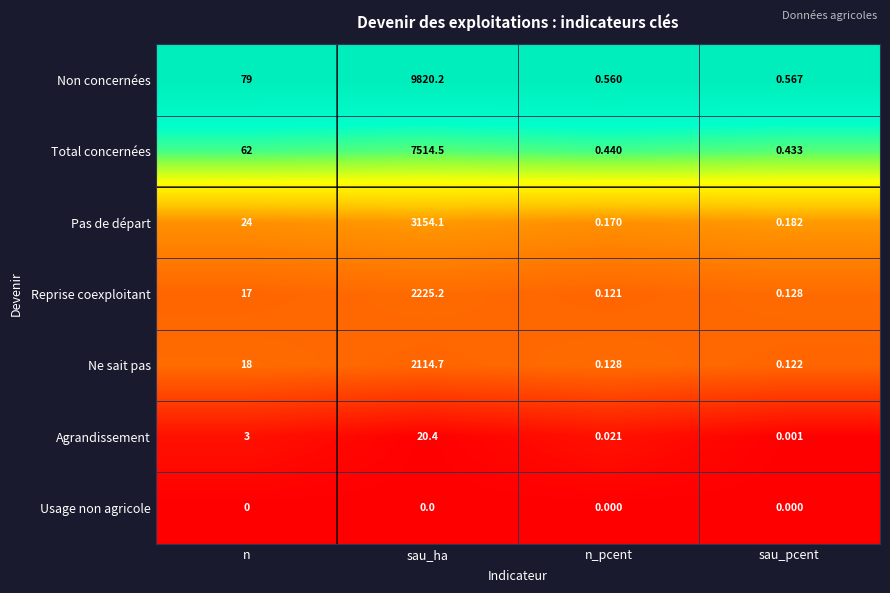

Where is Agrandissement nearest to the value 10?

n